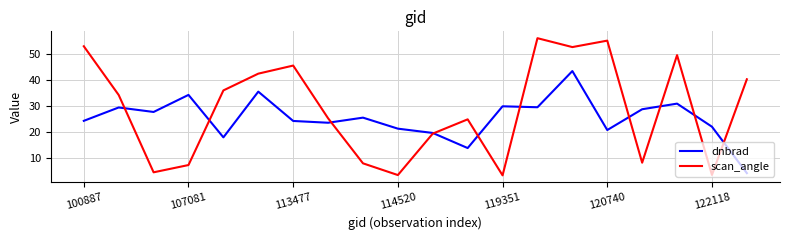

What is the smallest value displayed?

3.4